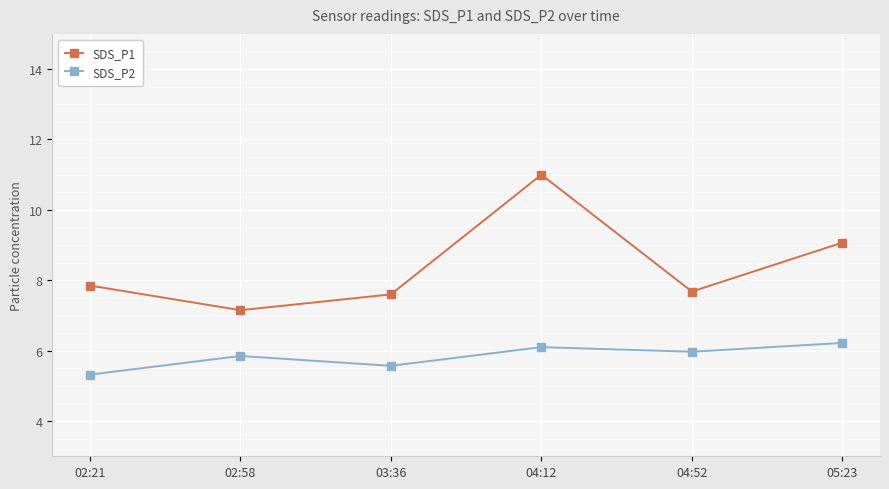

What is the highest value of the SDS_P1 series?

11.0